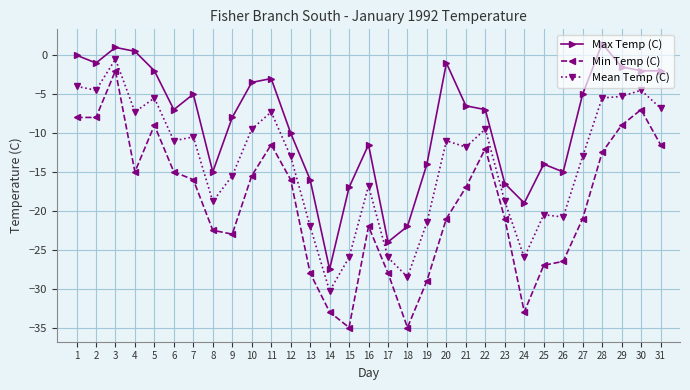

What is the approximate value of Mean Temp (C) at 31?

-6.8